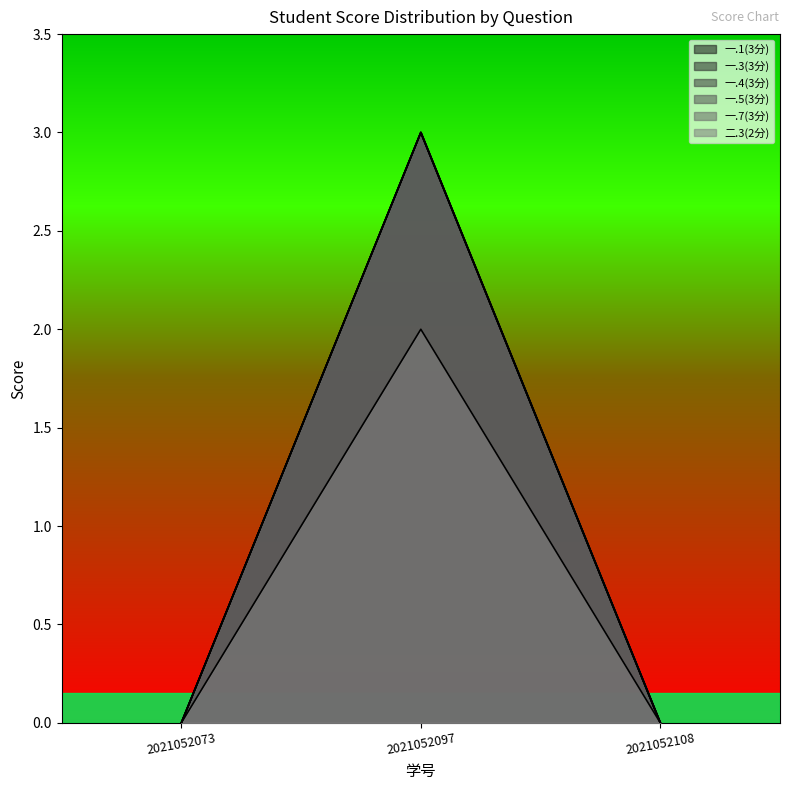

How many data points does each series have?

3